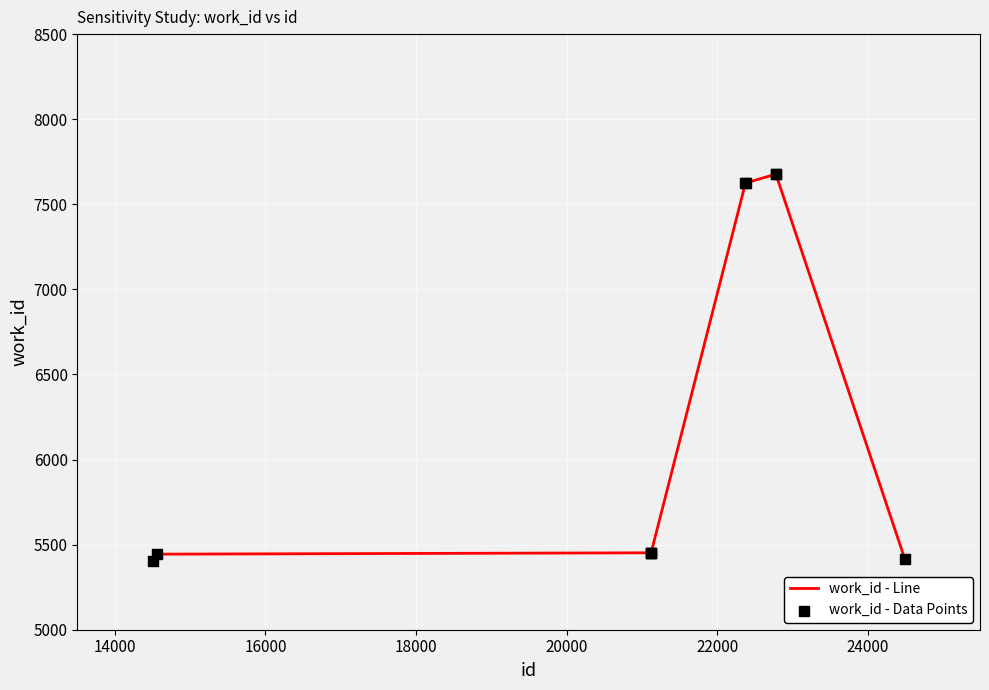

What is the difference between the maximum and minimum values?

2271